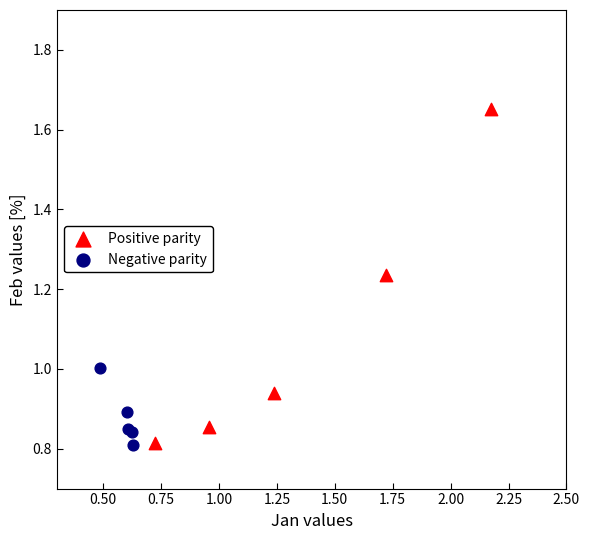

Which series contains the highest Y value?

Positive parity